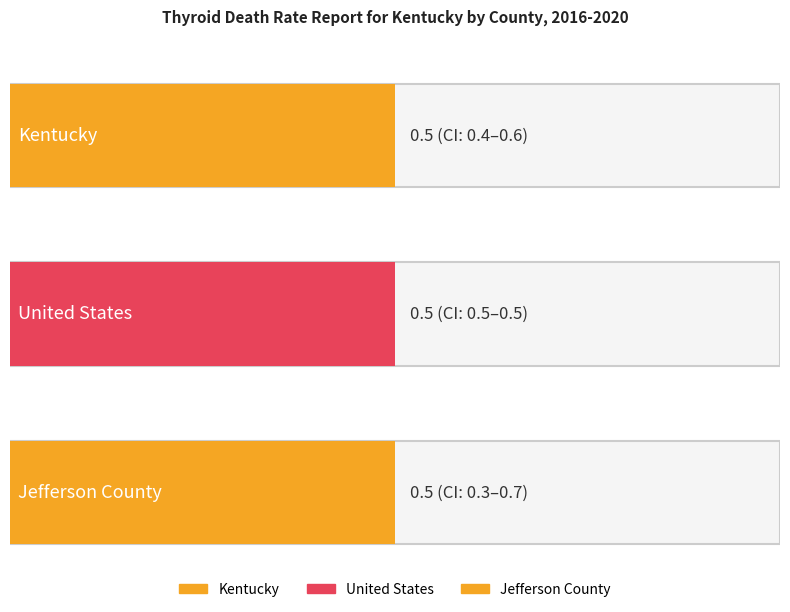

What is the greatest value displayed?

0.7